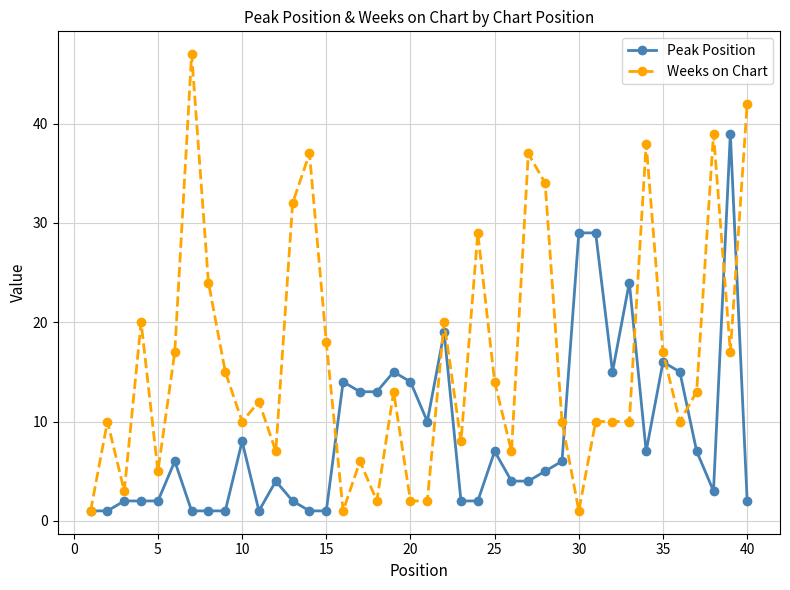

What are all the series names shown in the legend?

Peak Position, Weeks on Chart